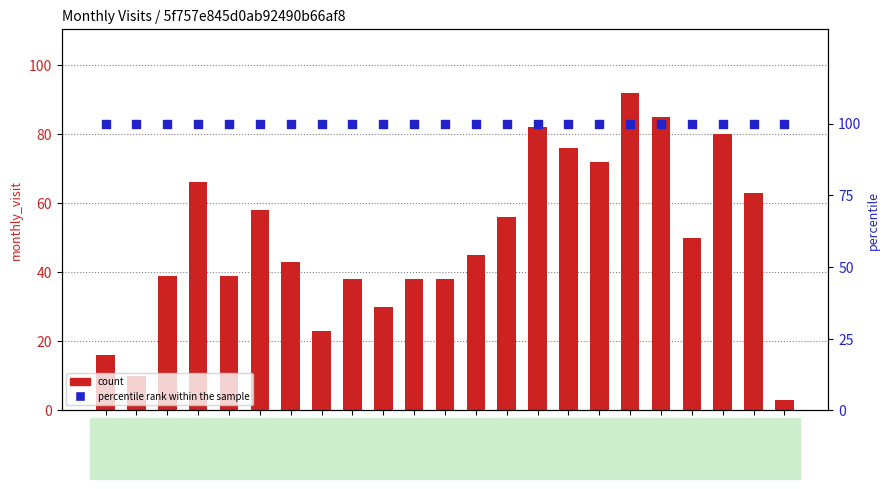

Which series has the largest total across all categories?

percentile rank within the sample